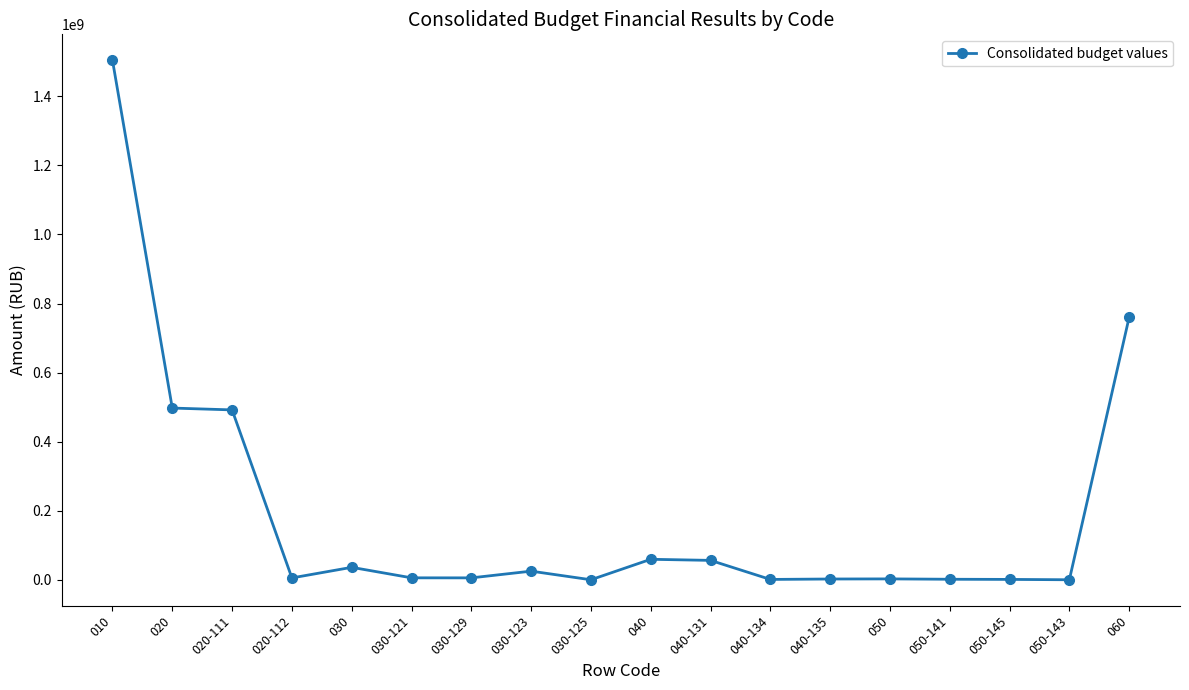

True or false: there are more than 0 points higher than both neighbors.

True